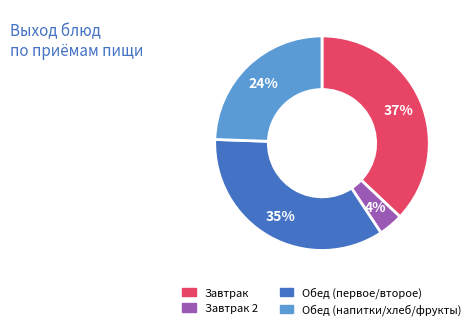

To the nearest percent, what is the difference between the largest and smallest slice percentages?

33%